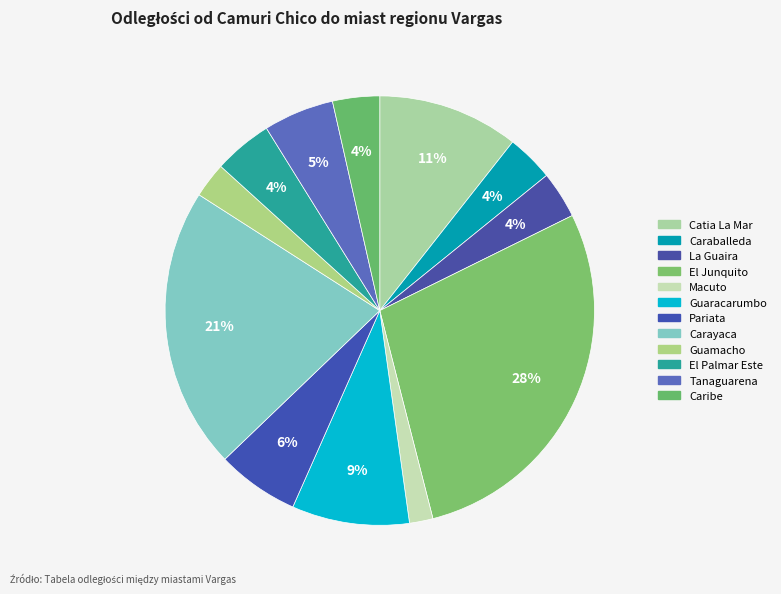

What is the ratio of the value at Caribe to the value at El Junquito?

0.1